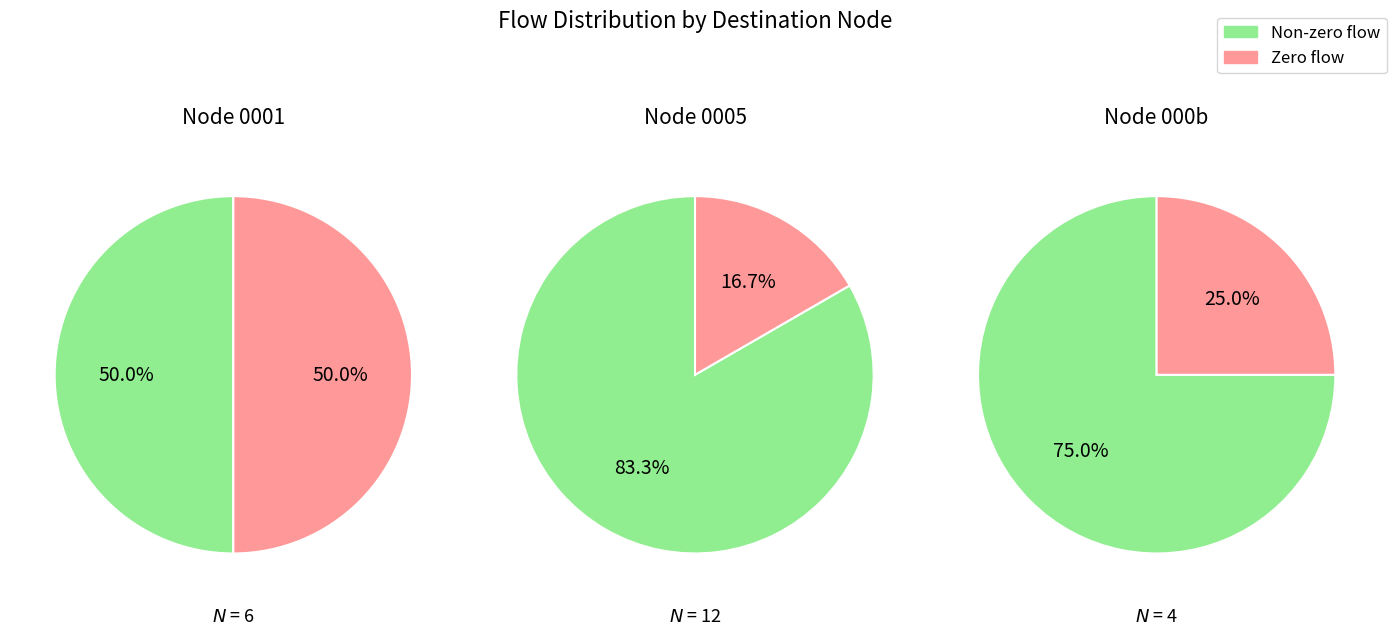

At 1, list the series in order from largest to smallest.

Non-zero flow, Zero flow